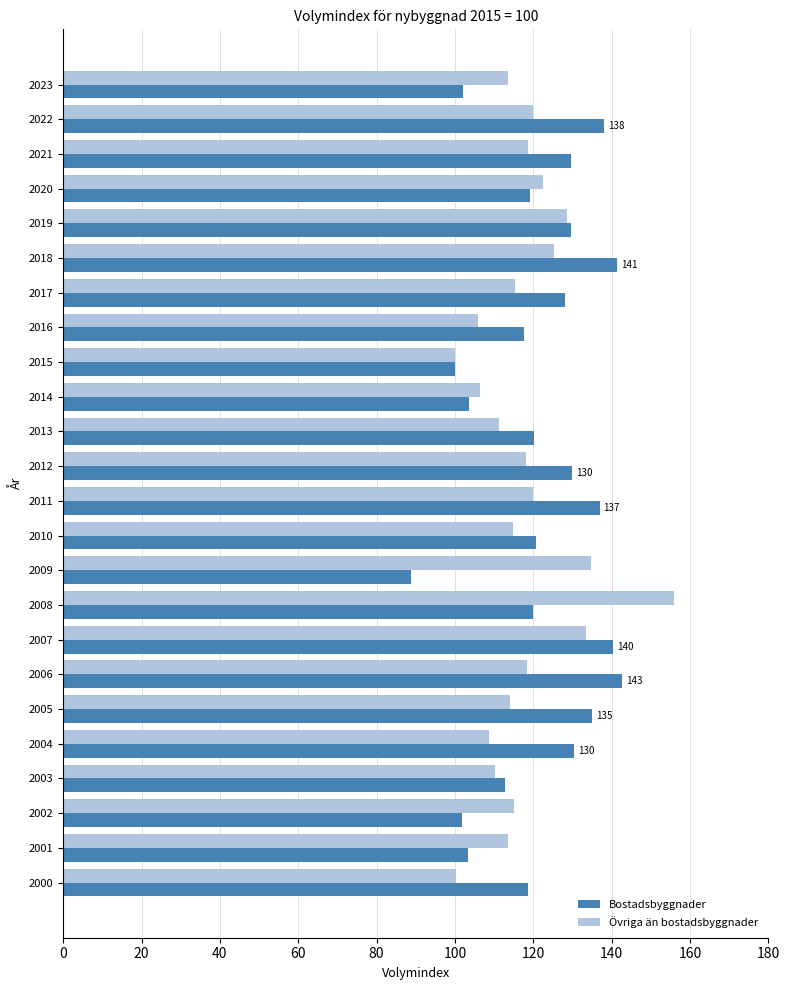

Which category has the highest value in the Övriga än bostadsbyggnader series?

2008